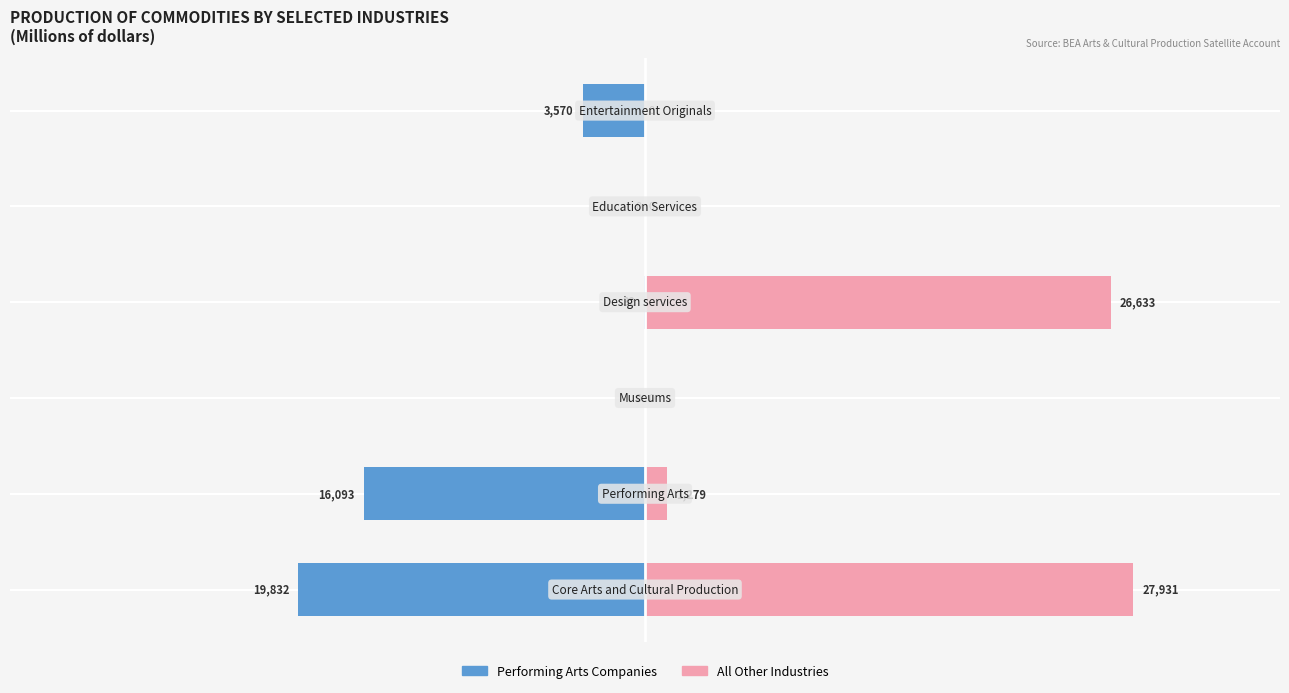

What is the value of the Performing Arts Companies bar at the 1st from the left?

-19832